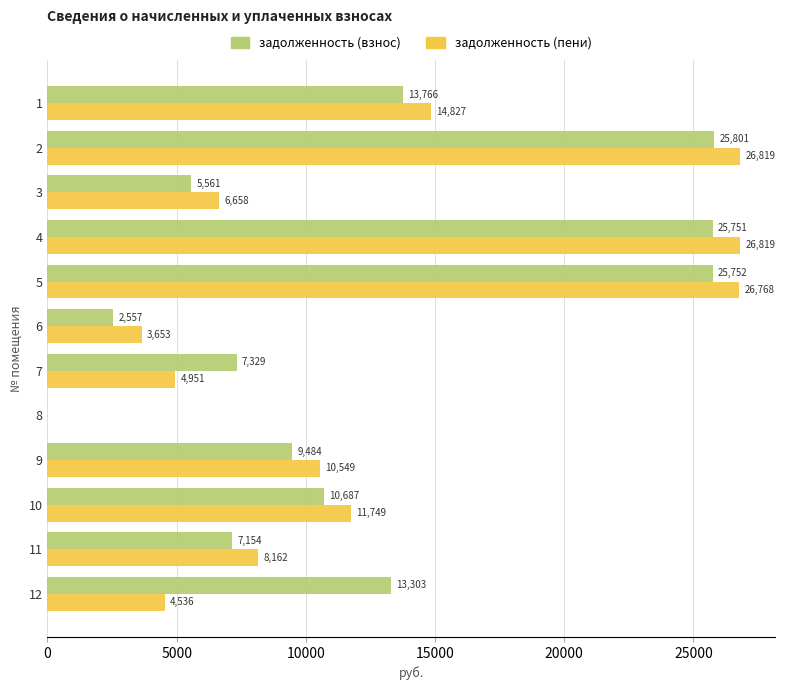

Count the number of data series in this chart.

2